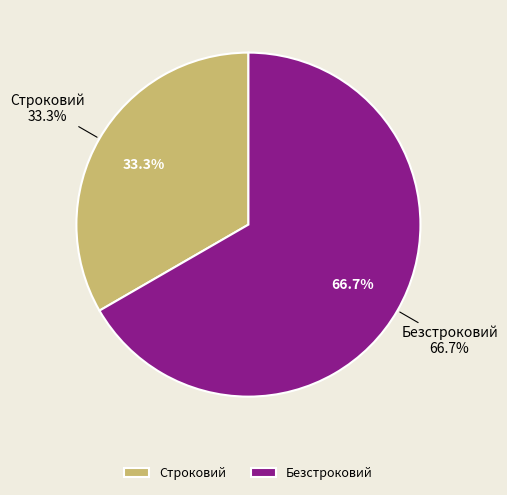

How many segments does this pie chart have?

2